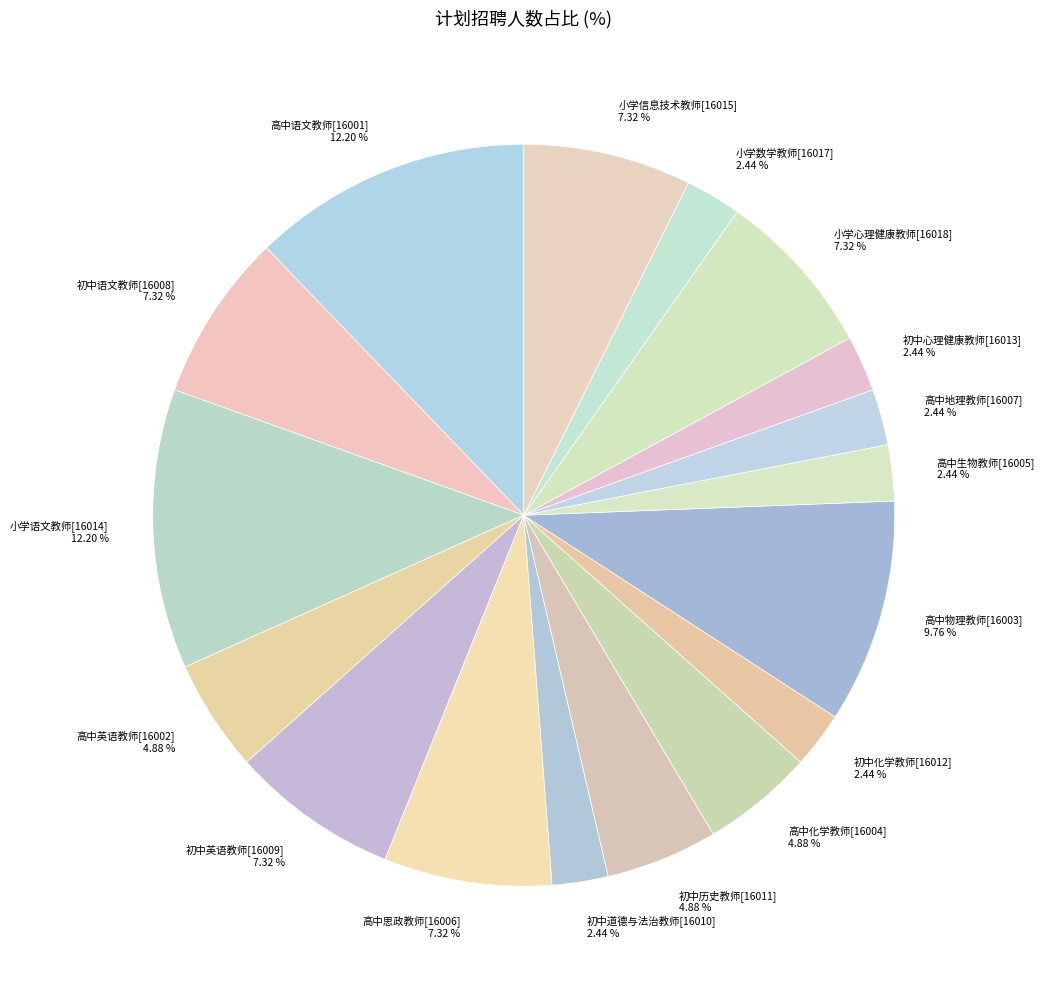

Is there a majority slice in this chart?

No